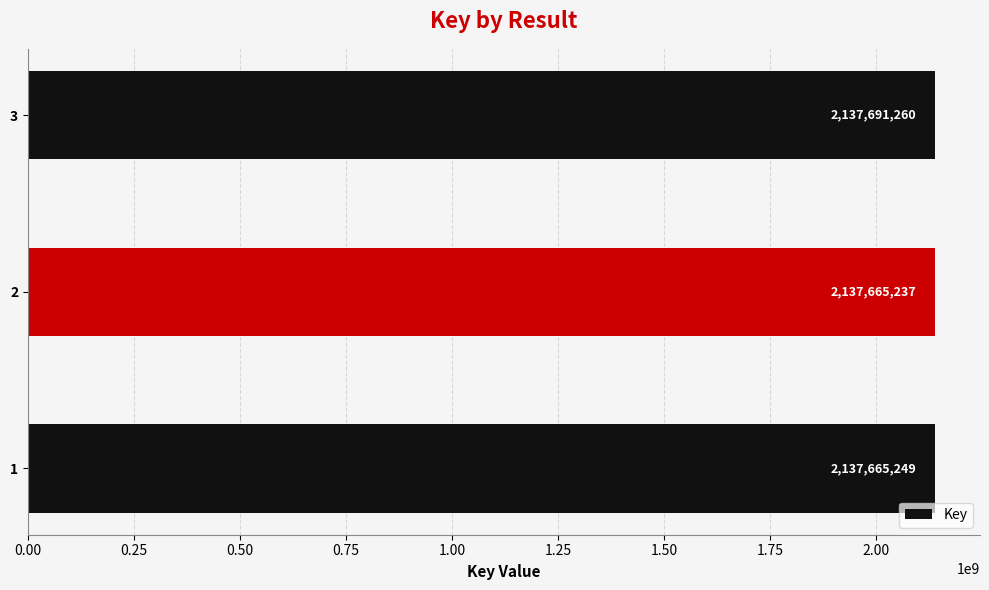

What is the difference between the maximum and second lowest values?

26011